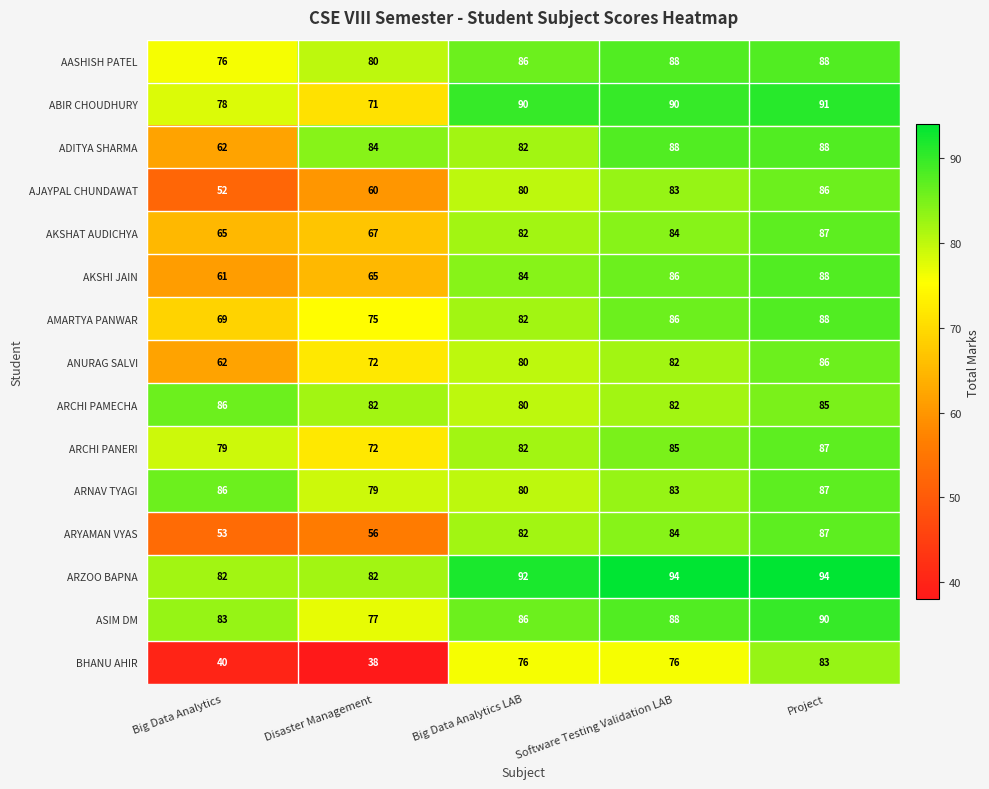

Count the AMARTYA PANWAR values in the range 75 to 86.

3